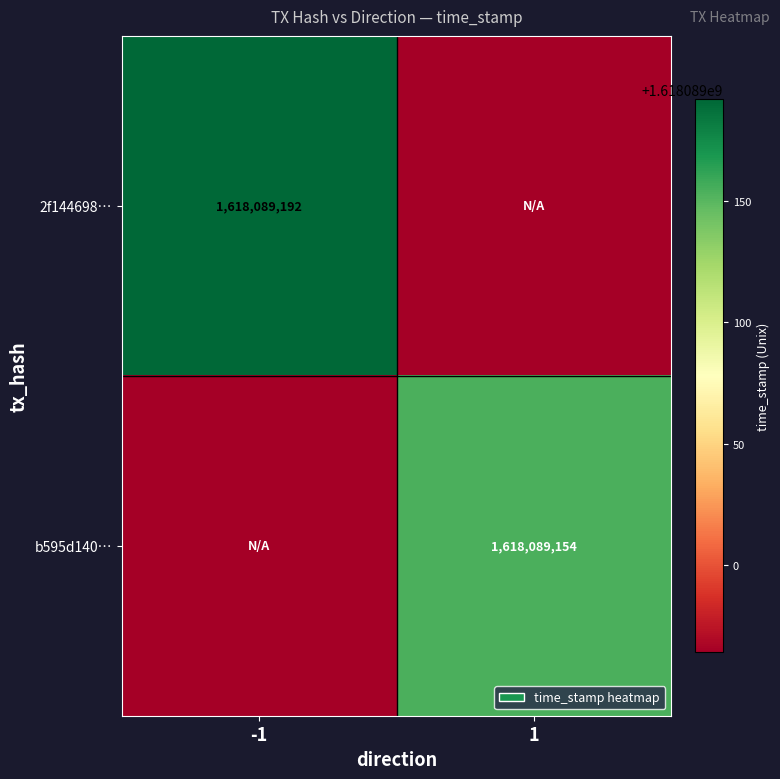

At how many categories does at least one series exceed 400135174?

2